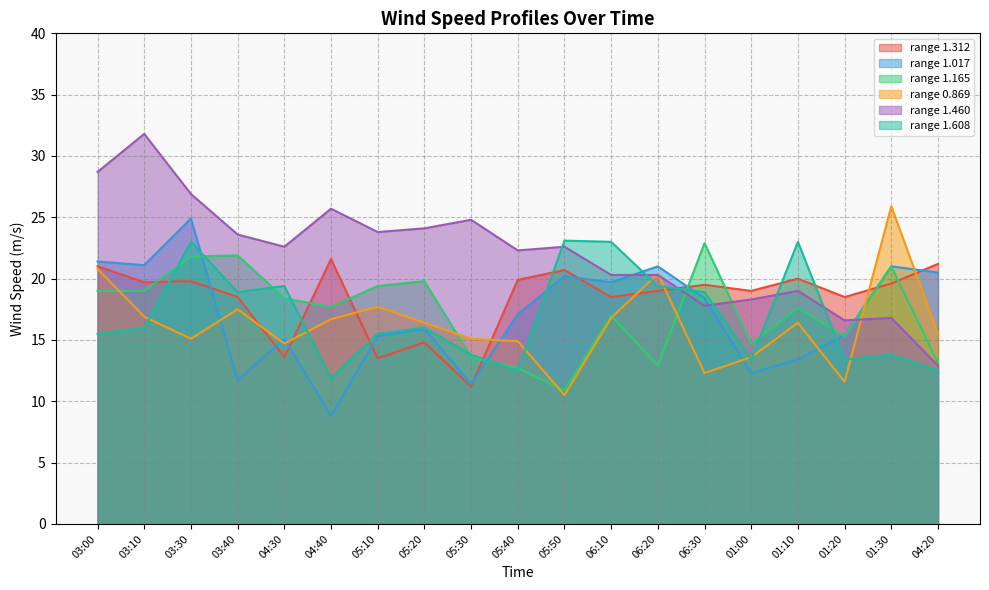

The value of 1.460 at 01:10 is 19.0. True or false?

True